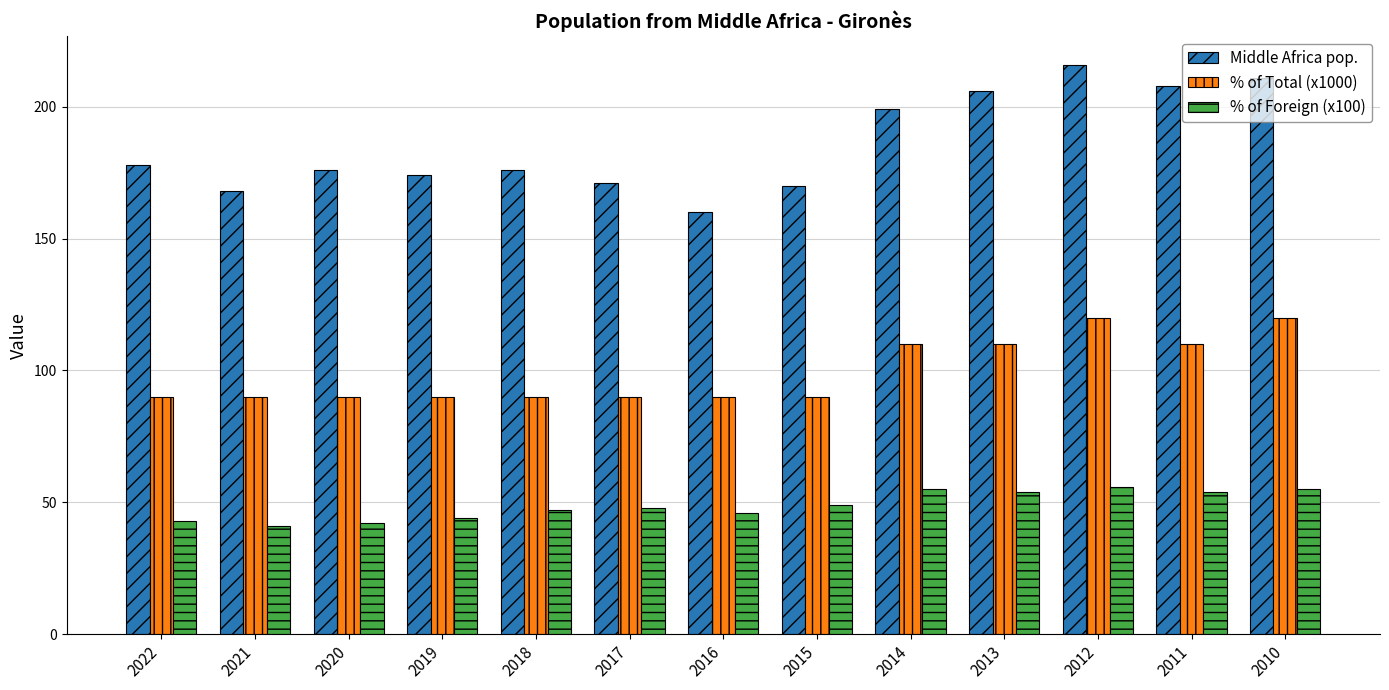

Which series has the largest range (max minus min)?

Middle Africa pop.